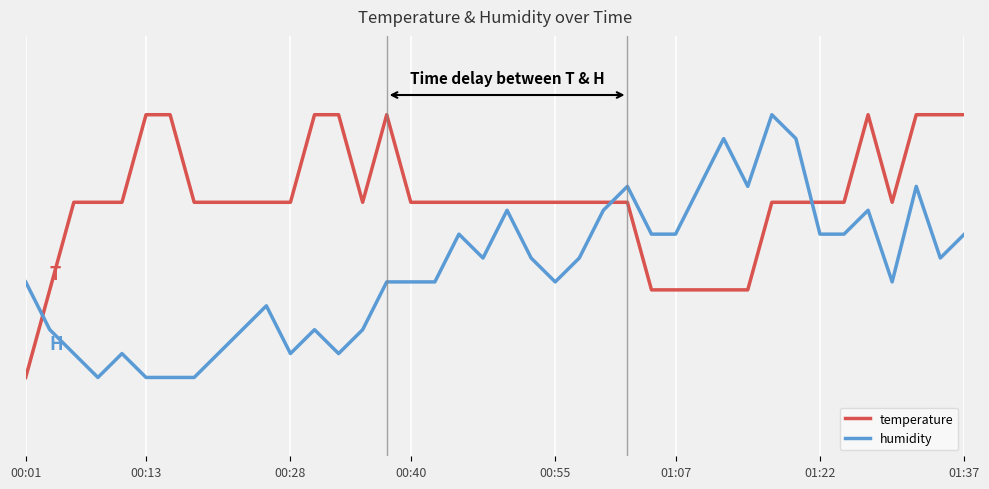

True or false: humidity has more than 0 interior local peaks.

True